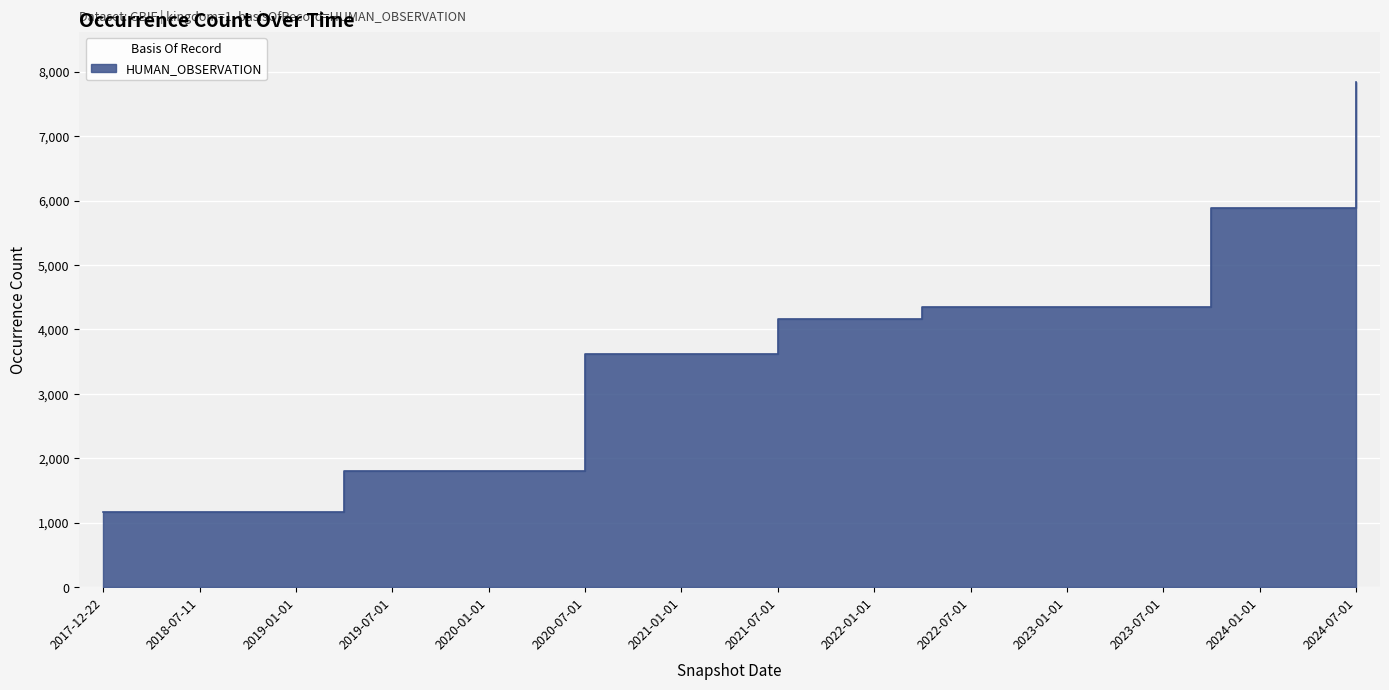

True or false: the data shows 8004 at 2024-04-01.

False